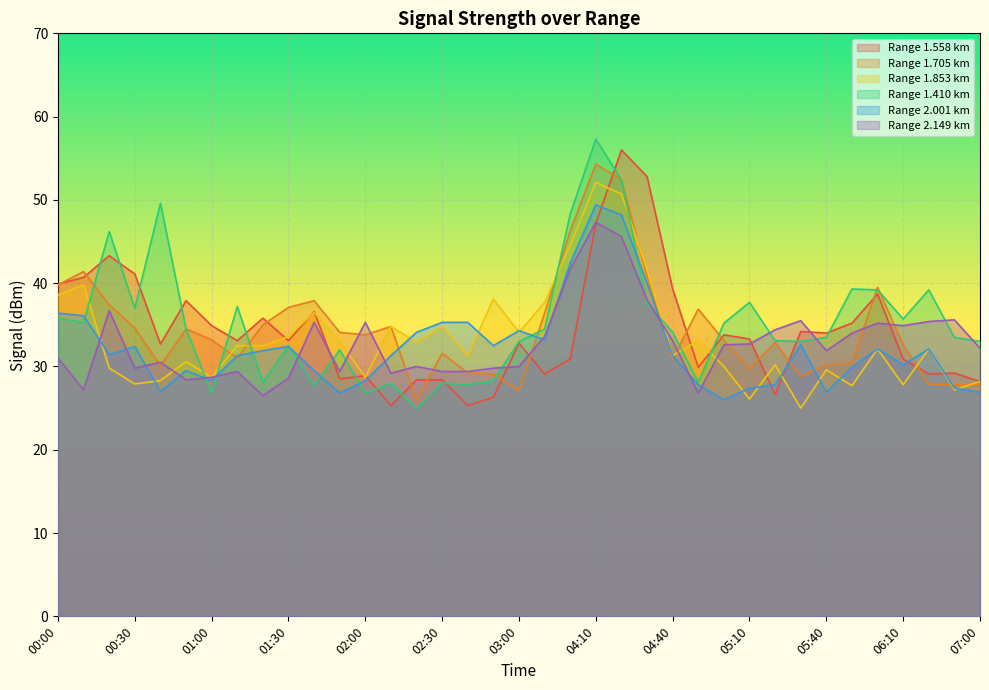

What position from the right is 05:40?

7